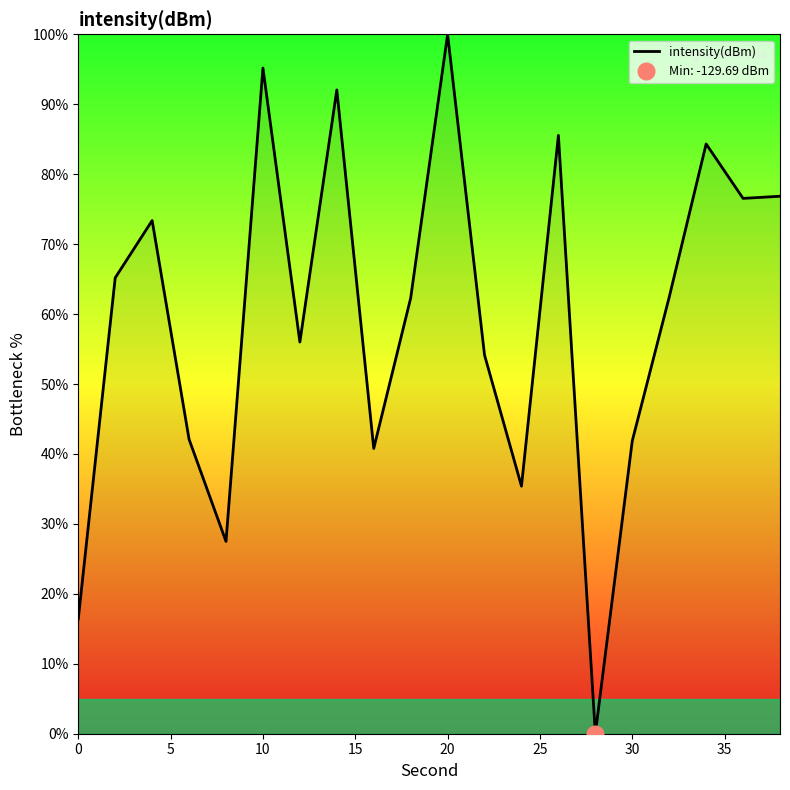

What is the maximum value for intensity(dBm)?

100.0